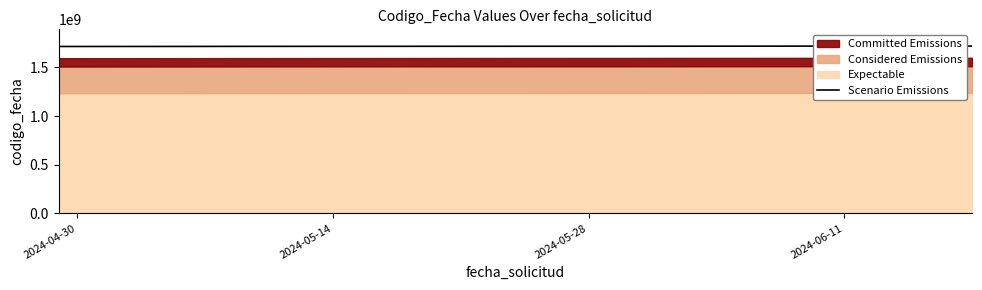

What is the lowest value of the Scenario Emissions series?

1714724195